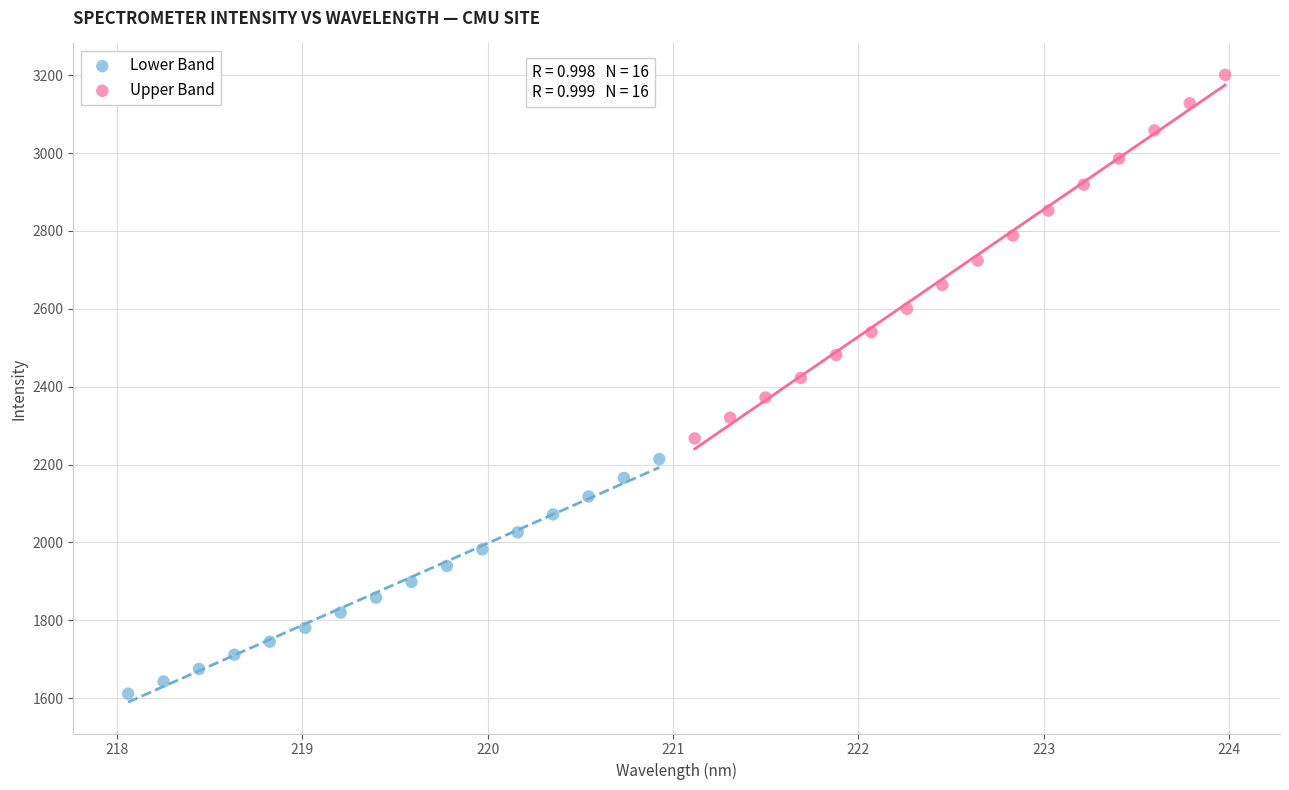

Which series has the largest Y range (max minus min)?

Upper Band